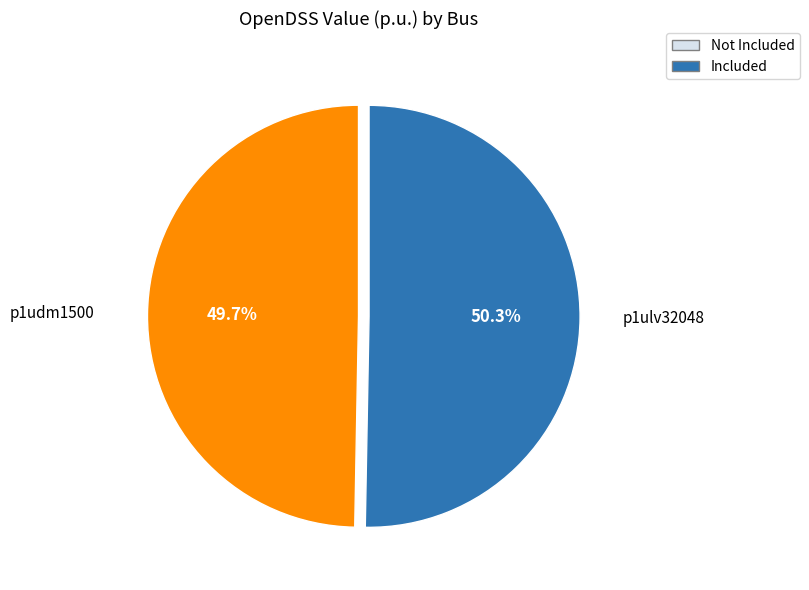

Is there a majority slice in this chart?

Yes